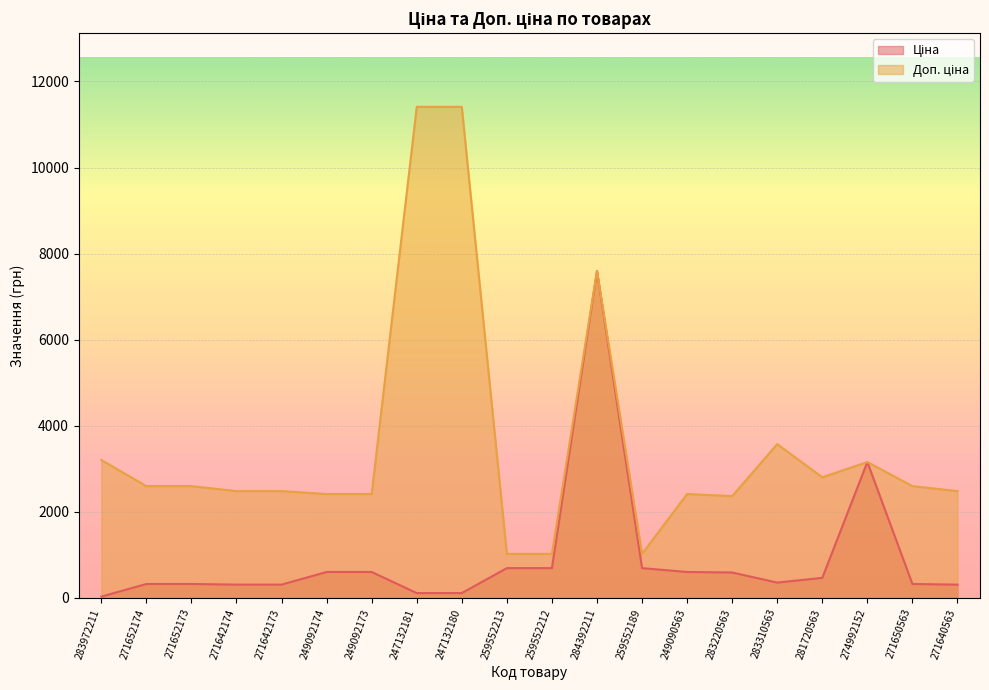

At 259552212, list the series in order from largest to smallest.

Доп. ціна, Ціна